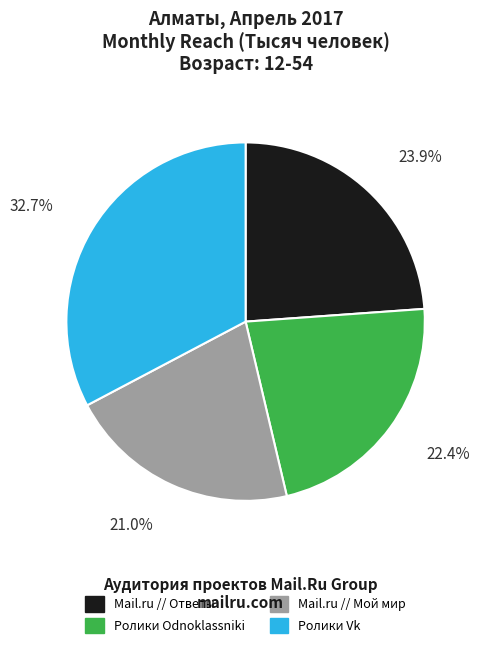

Does Mail.ru // Ответы represent more than half of the total?

No